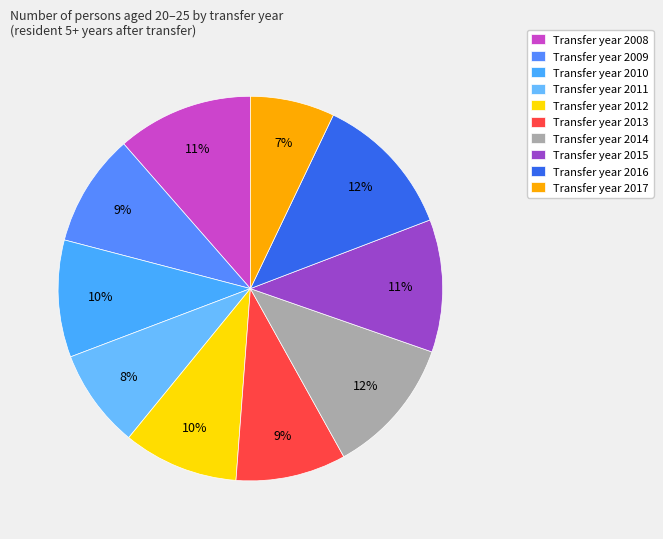

How many segments does this pie chart have?

10